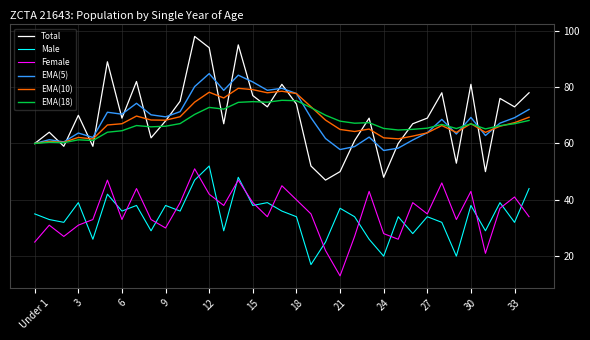

What is the smallest value displayed?

13.0